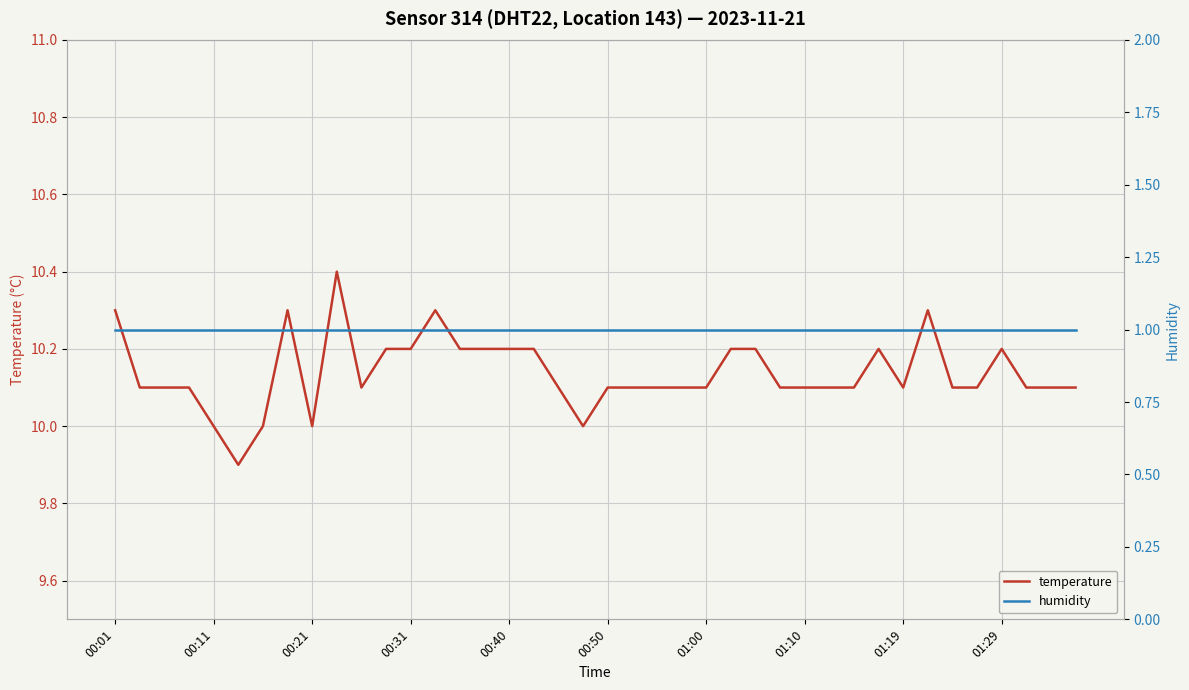

The value of temperature at 22 is 3.6. True or false?

False